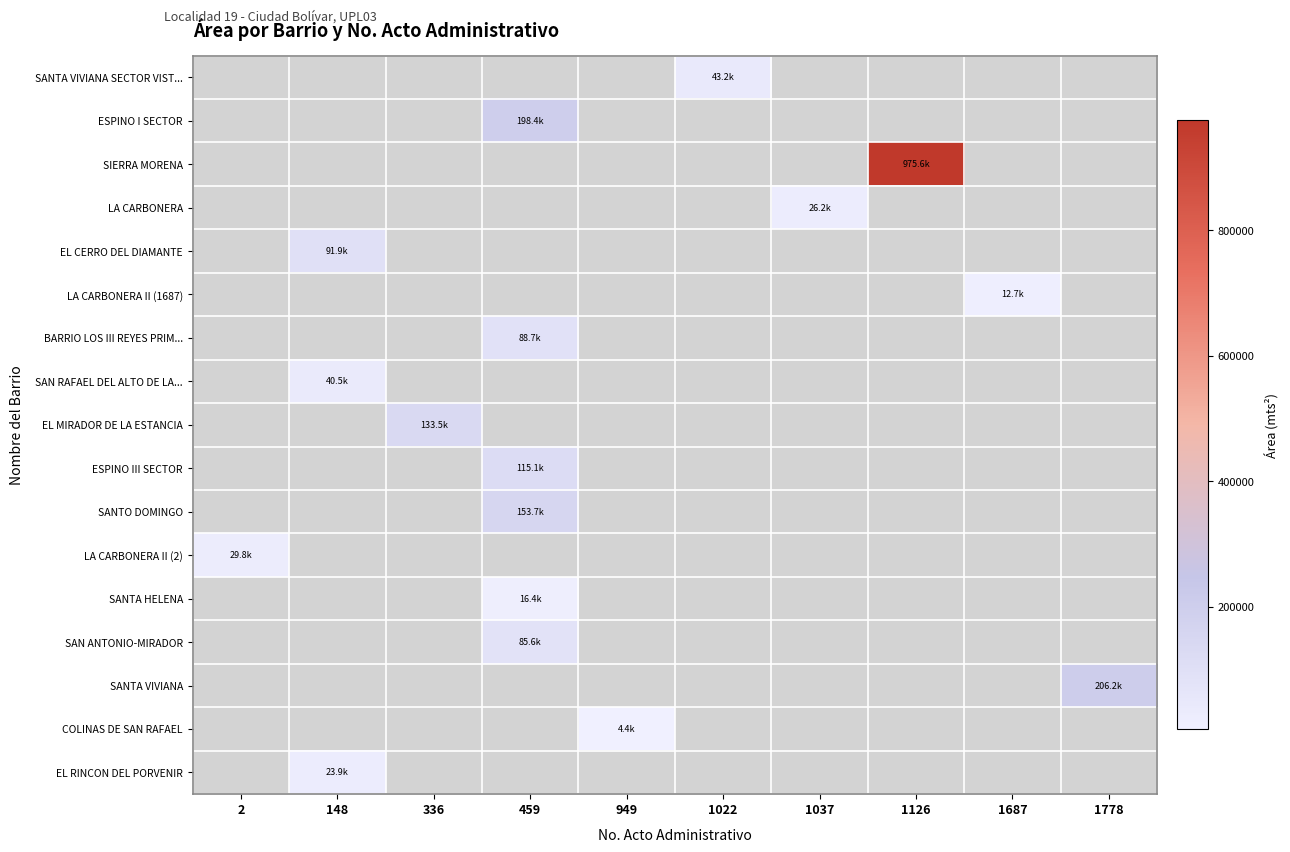

Which label corresponds to the smallest value in the chart?

949